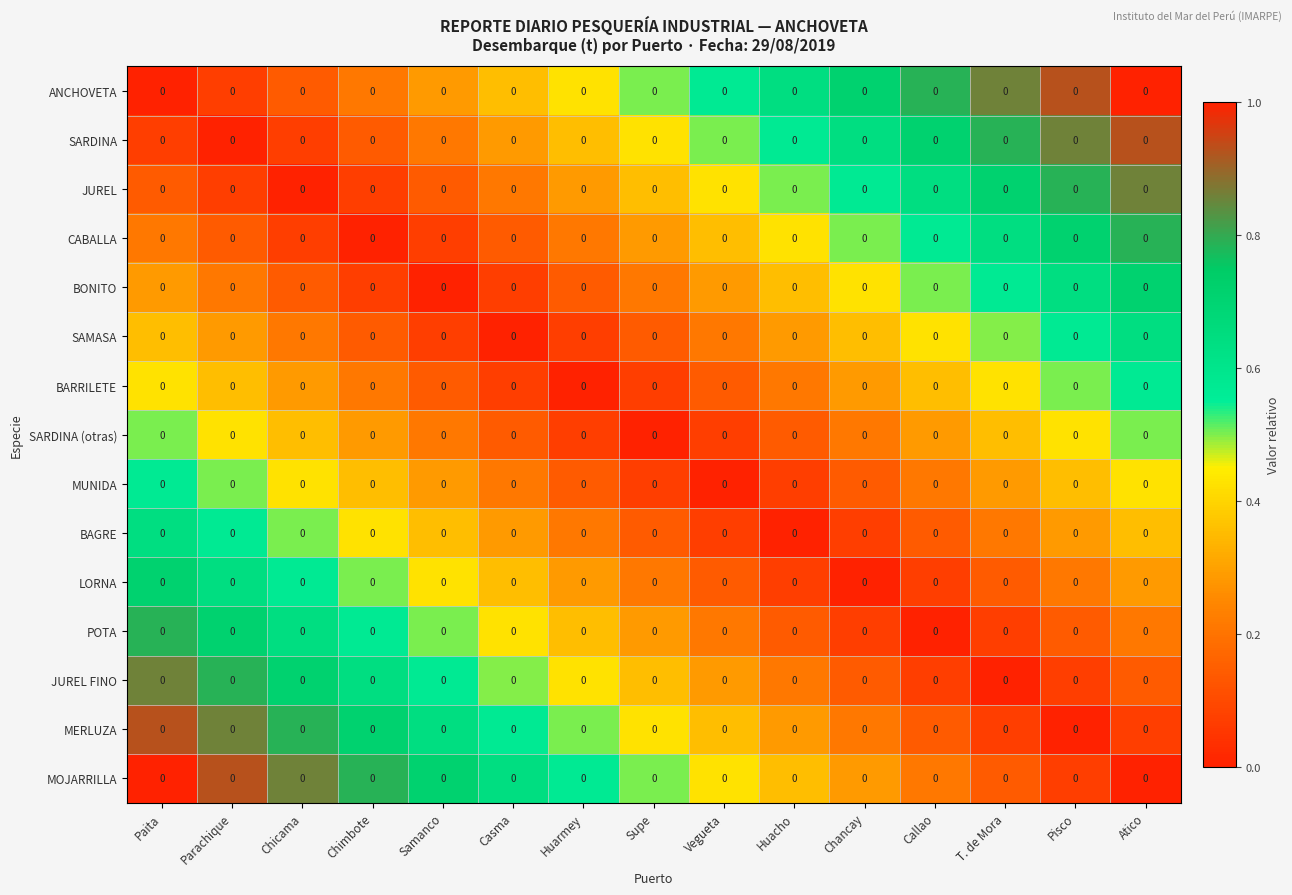

Is the value of MERLUZA at Paita greater than the value of SARDINA (otras) at Supe?

Yes